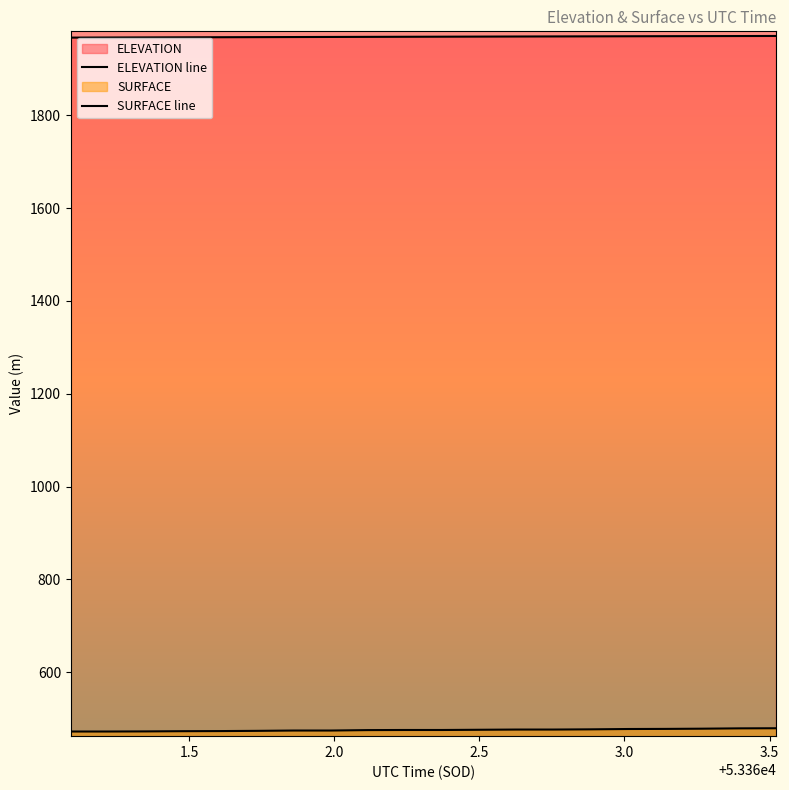

What is the difference between the maximum and second lowest values in the ELEVATION series?

3.3